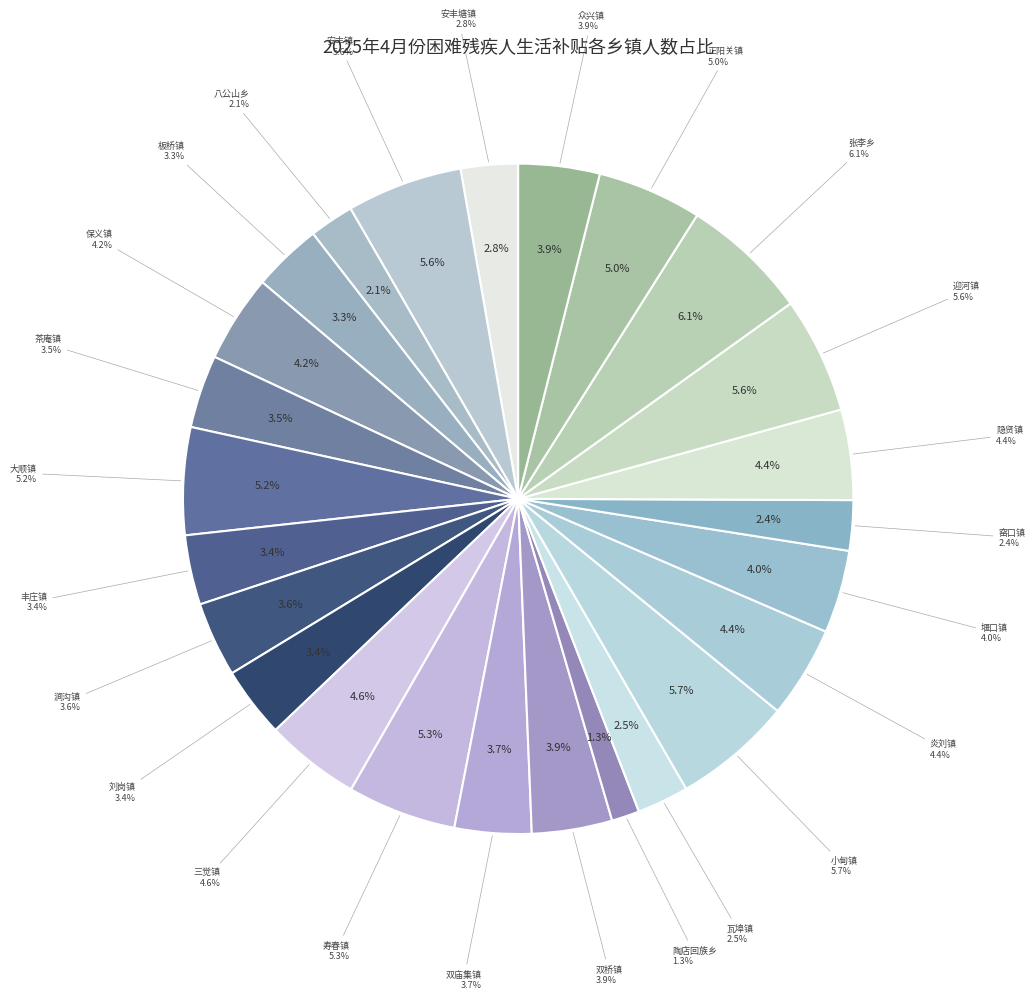

What is the change in value from 涧沟镇 to 众兴镇?

+68